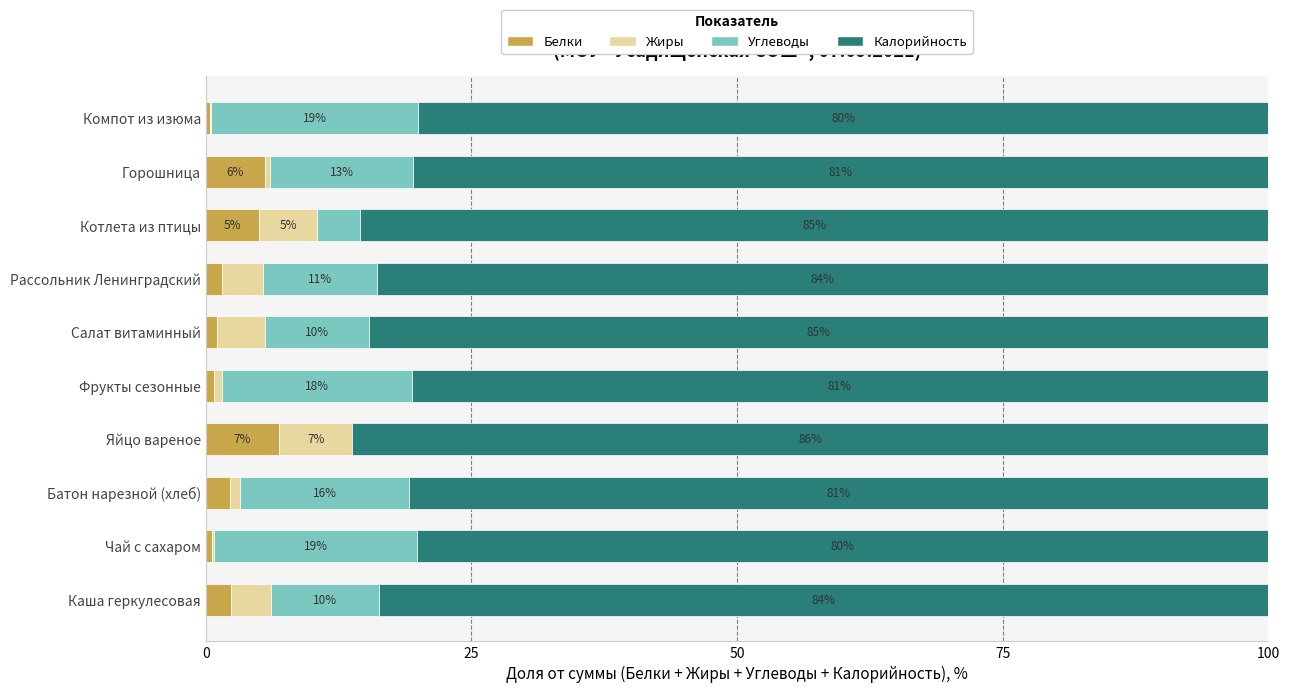

At which label does Белки reach its peak?

Яйцо вареное